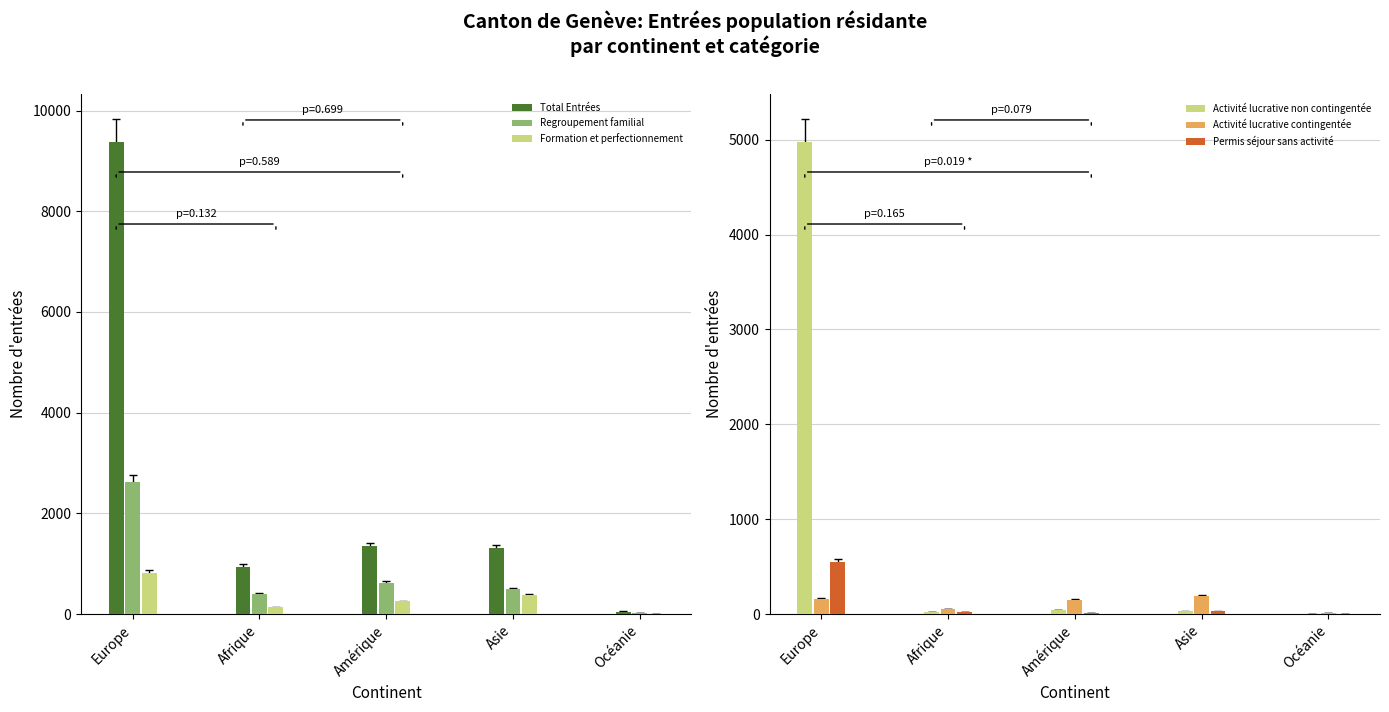

Count the number of data series in this chart.

6